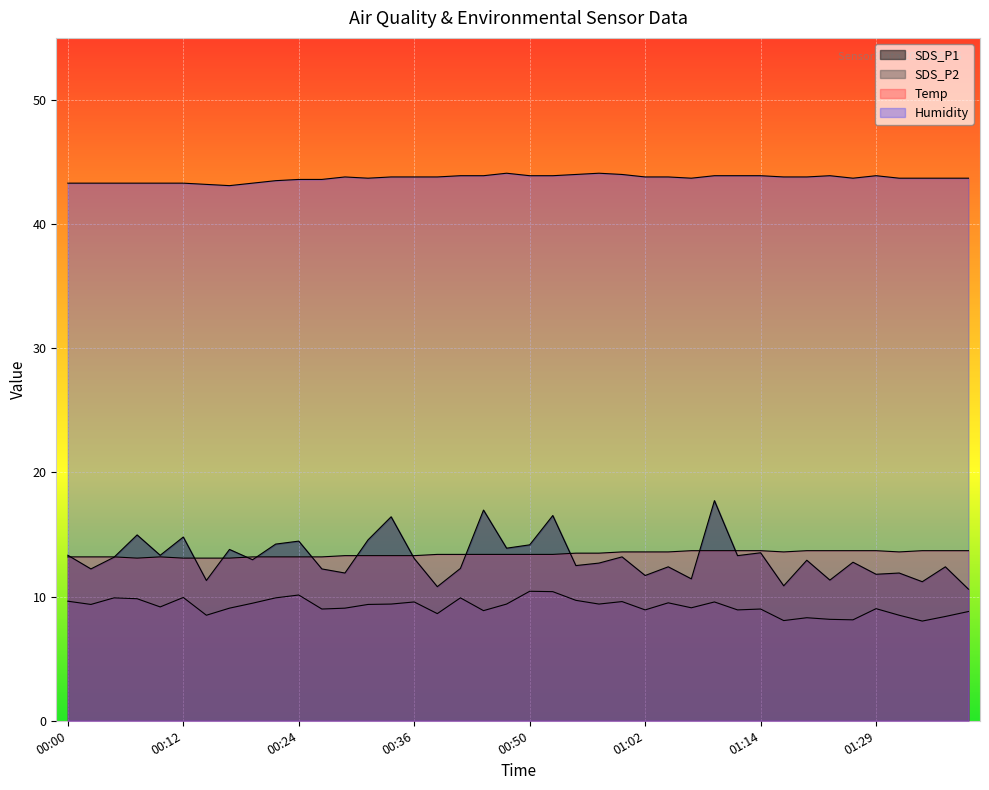

List the labels in order of SDS_P1 value, largest first.

01:09, 00:44, 00:52, 00:34, 00:07, 00:12, 00:32, 00:24, 00:22, 00:50, 00:47, 00:17, 01:14, 00:00, 00:09, 01:12, 00:59, 00:05, 00:36, 00:19, 01:20, 01:26, 00:57, 00:54, 01:04, 01:37, 00:41, 00:02, 00:27, 00:29, 01:32, 01:29, 01:02, 01:07, 01:23, 00:14, 01:34, 01:17, 00:39, 01:40